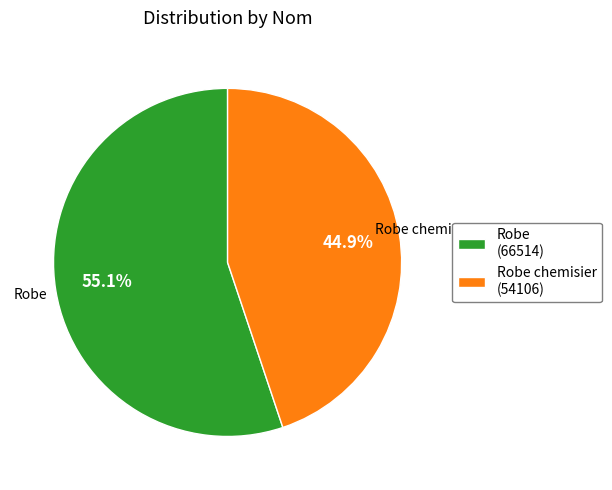

Is there any slice that represents more than half of the pie?

Yes